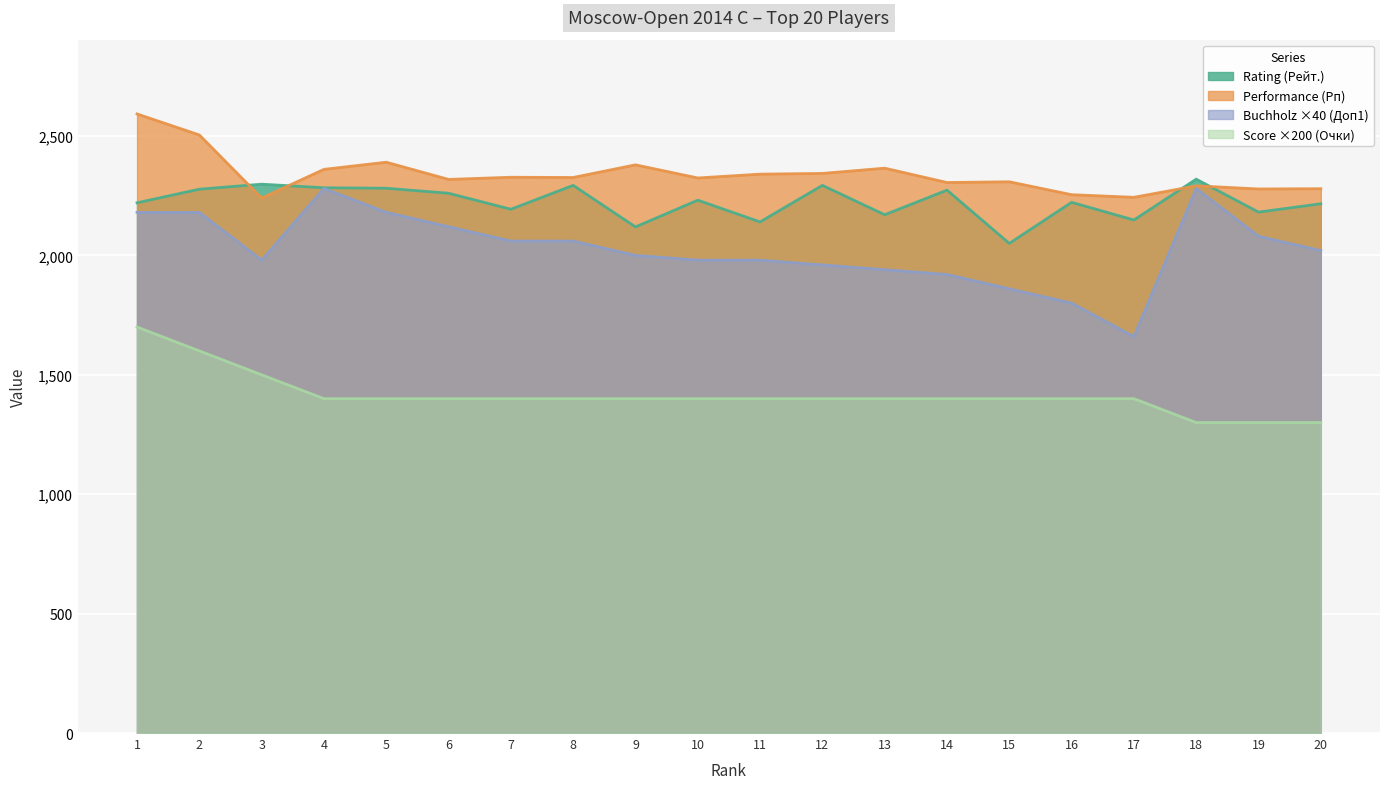

True or false: Buchholz (Доп1) has a value of 1066 at 3.

False